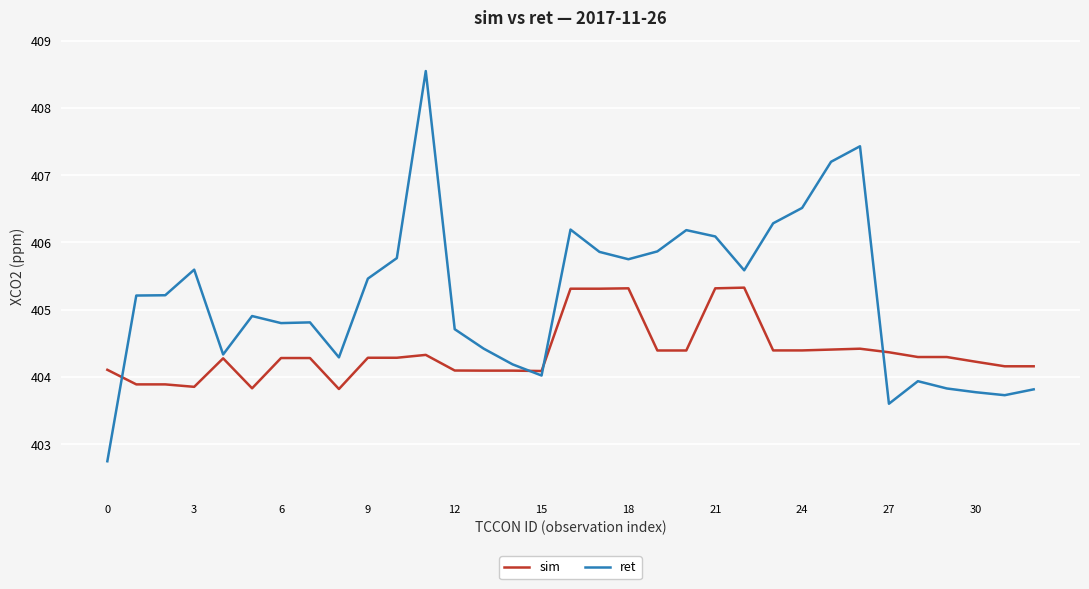

Which series has the widest spread of values?

ret